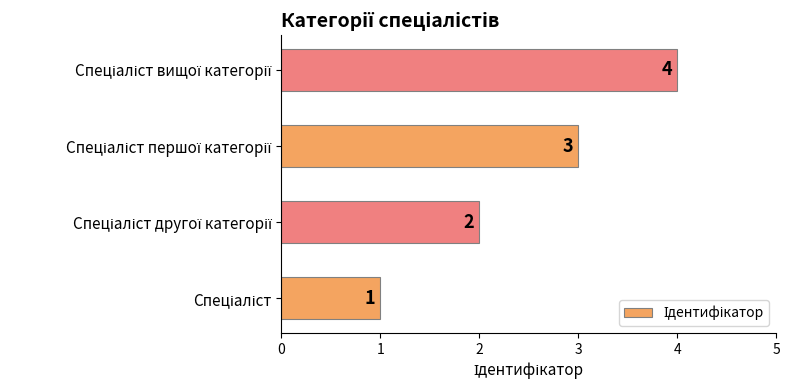

What is the sum of all values?

10